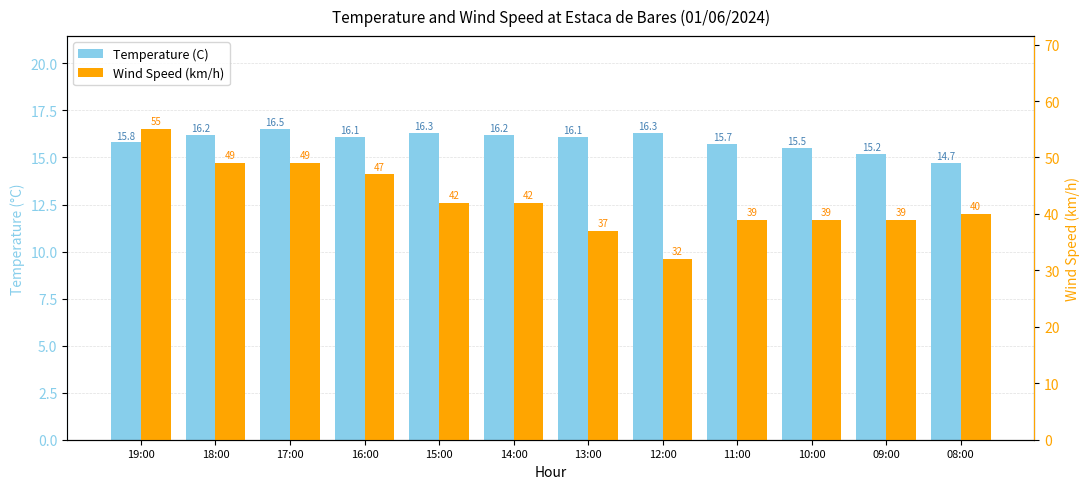

Reading right to left, what are all the values shown in this chart?

Temperature (C): 14.7	15.2	15.5	15.7	16.3	16.1	16.2	16.3	16.1	16.5	16.2	15.8
Wind Speed (km/h): 40.0	39.0	39.0	39.0	32.0	37.0	42.0	42.0	47.0	49.0	49.0	55.0